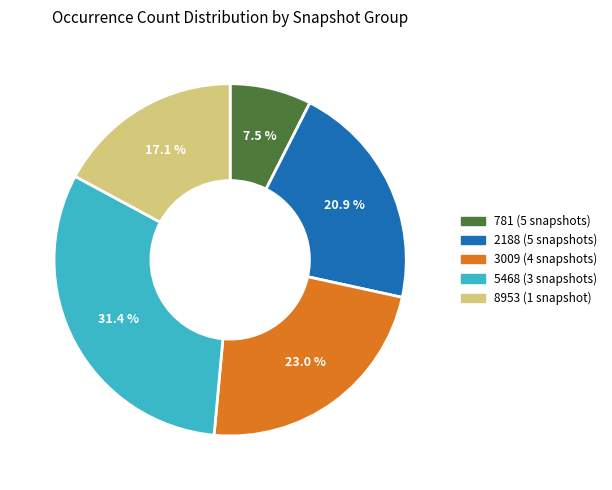

Between 5468 (3 snapshots) and 781 (5 snapshots), which is larger?

5468 (3 snapshots)